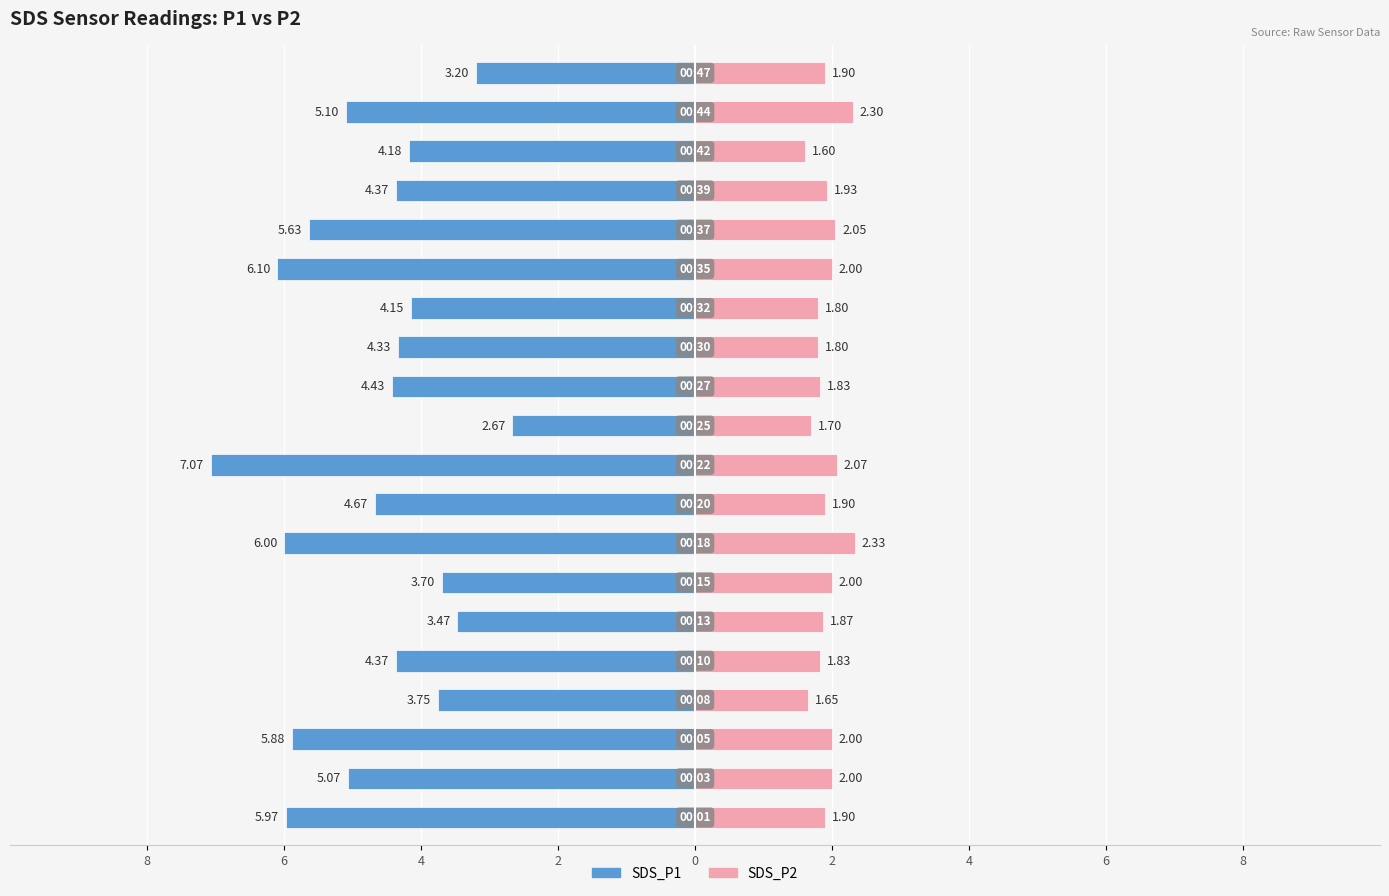

Is it true that SDS_P2 equals 2.6 at 19?

False